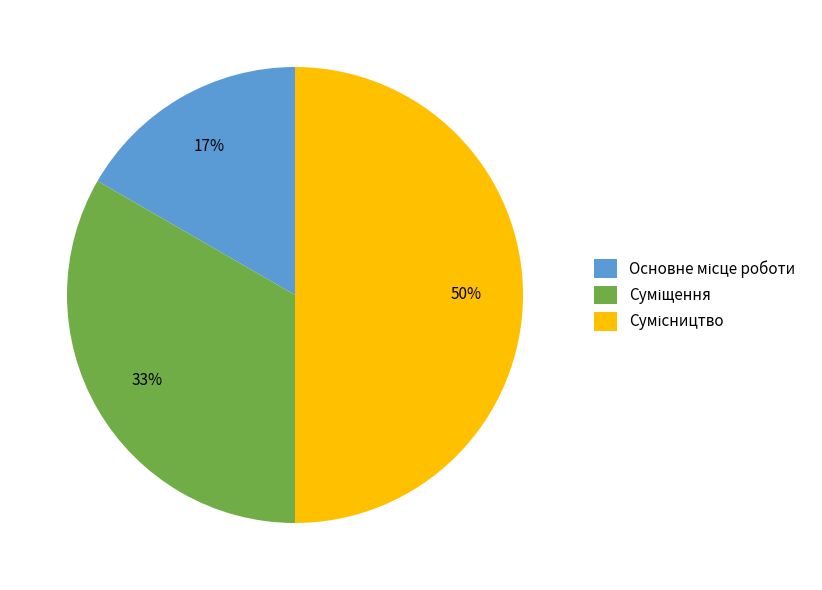

To the nearest percent, what is the difference between the largest and smallest slice percentages?

33%